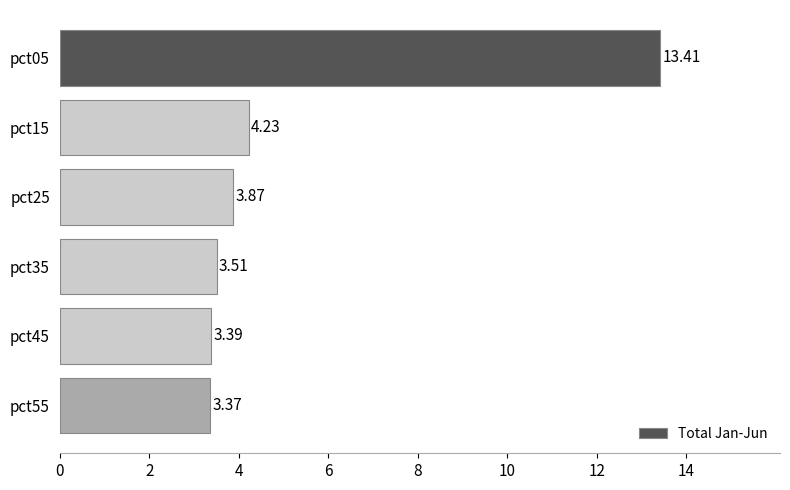

What is the greatest value displayed?

13.4